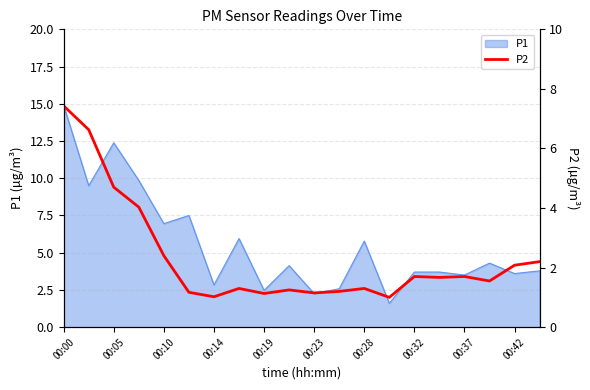

Which category has the highest value in the P1 series?

00:00